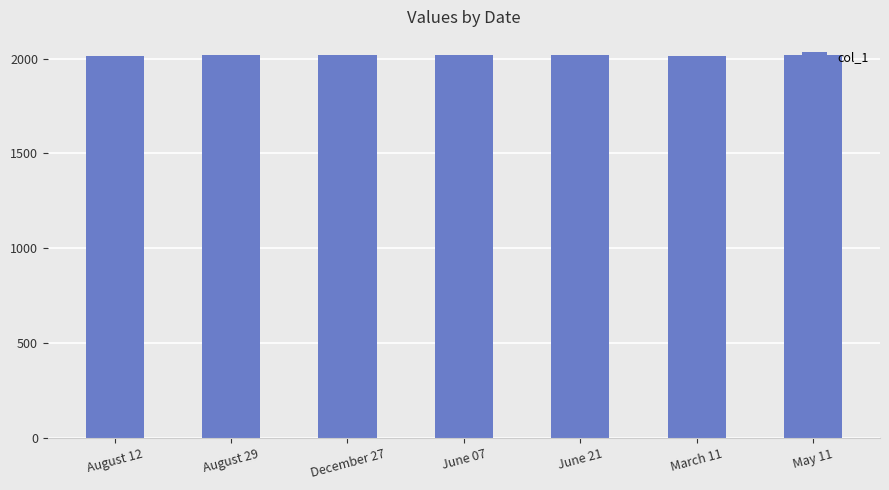

What is the average value?

2018